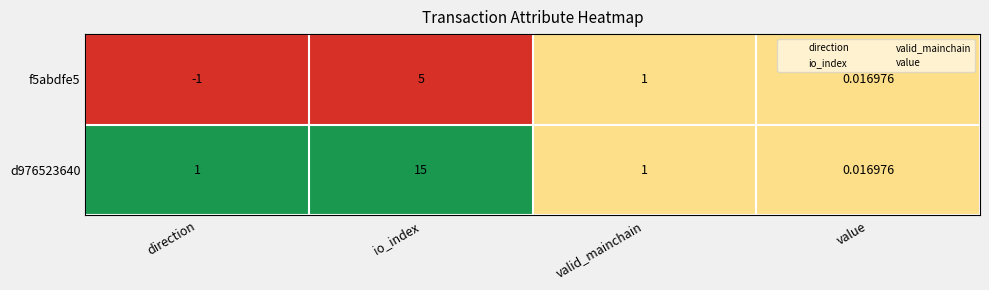

At which category is the sum across all series the highest?

io_index